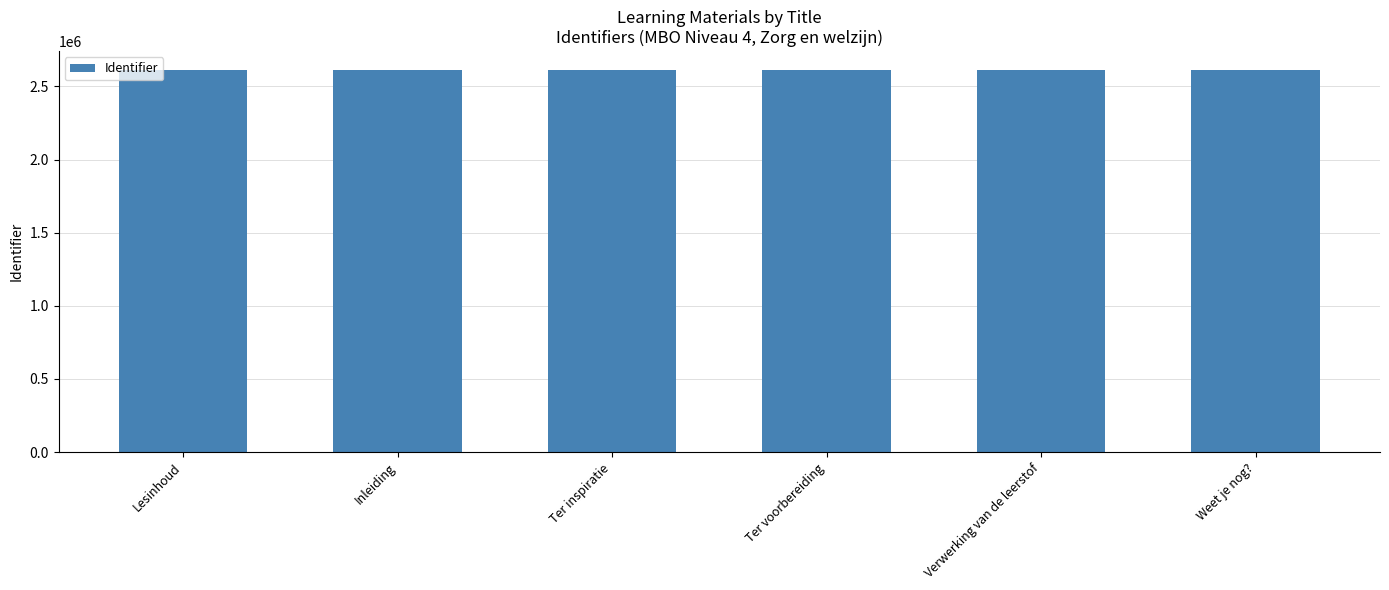

How many distinct data groups are displayed?

1